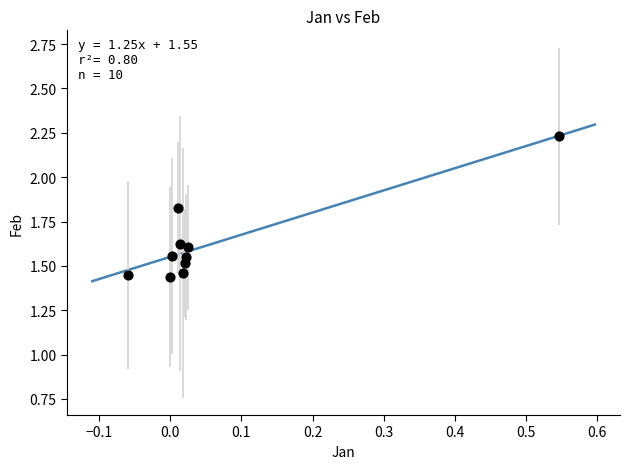

What is the range of X values (max minus min)?

0.6